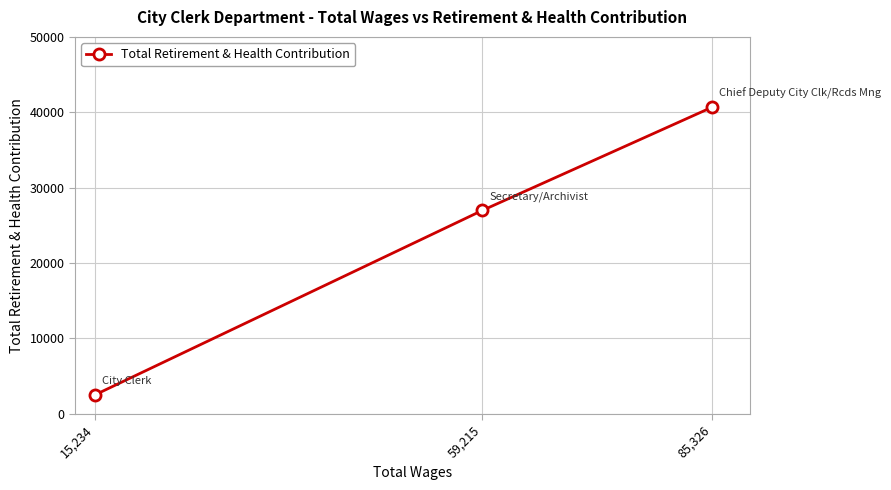

Between 85,326 and 59,215, which is larger?

85,326